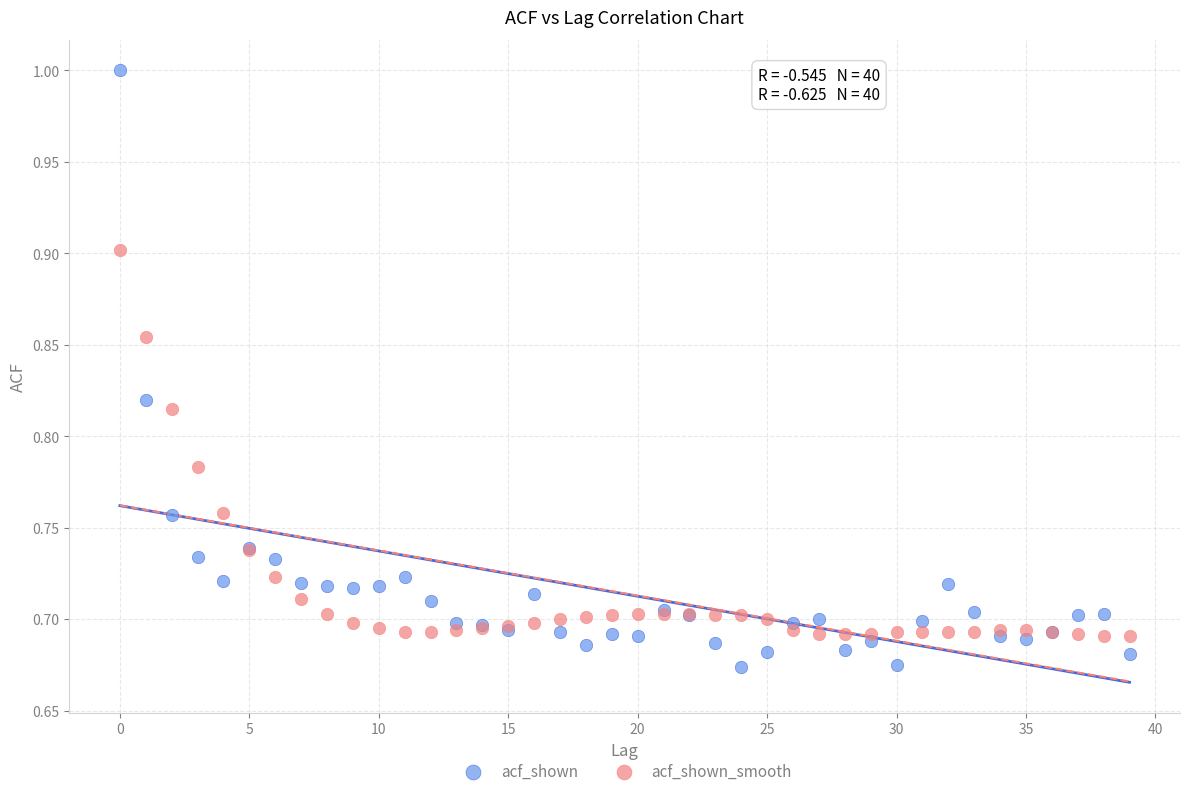

Which series reaches the minimum Y coordinate?

acf_shown